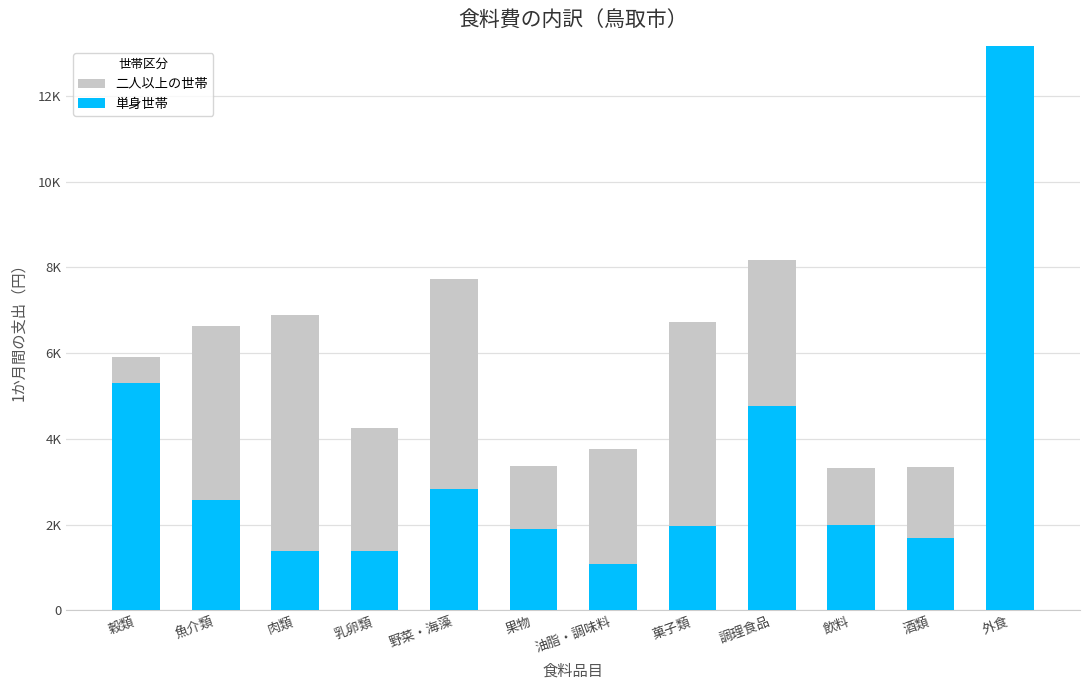

What is the spread (max minus min) of values at 肉類?

5494